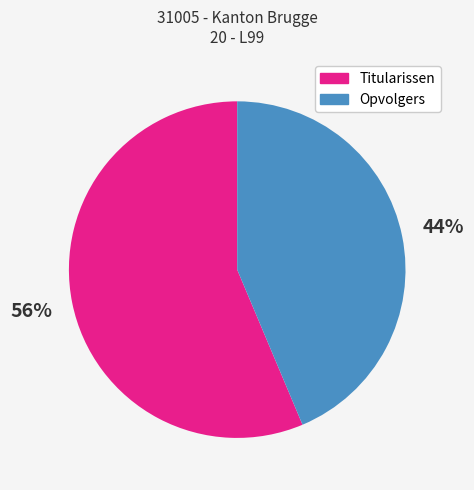

Rank the categories by value from highest to lowest.

Titularissen, Opvolgers